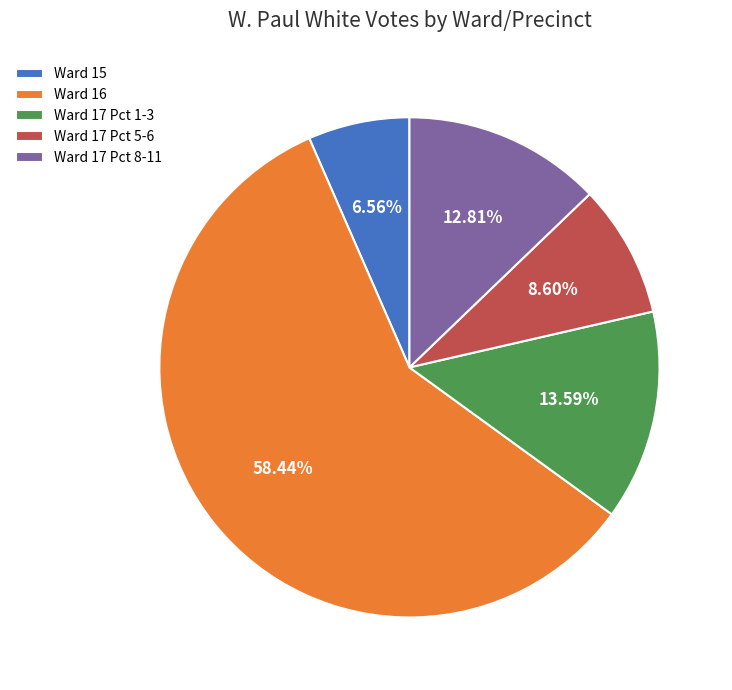

What is the ratio of the value at Ward 17 Pct 1-3 to the value at Ward 17 Pct 8-11?

1.1